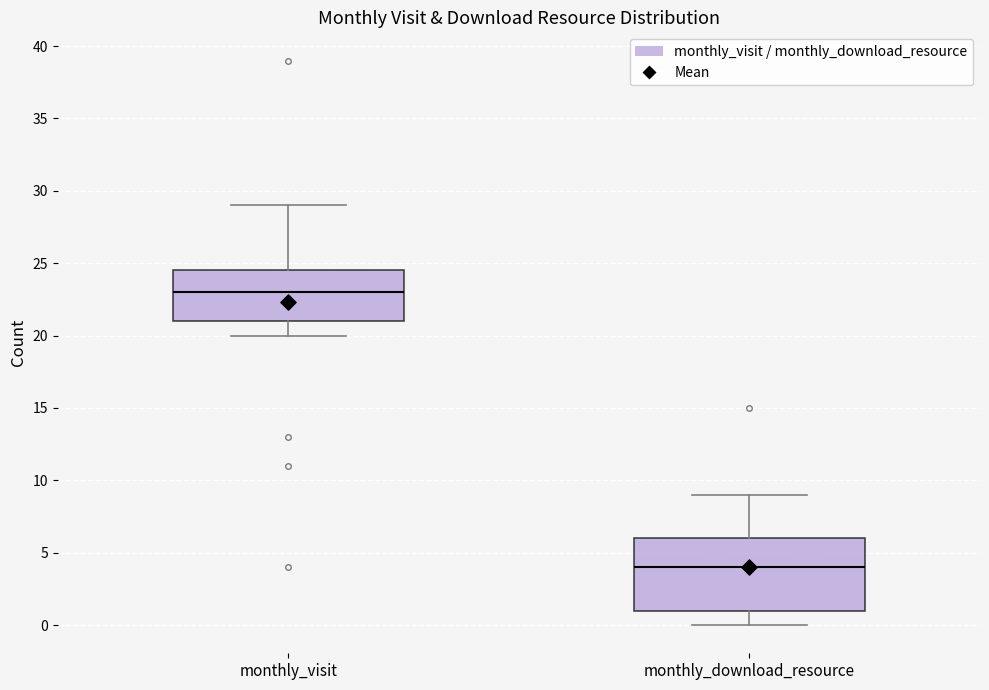

Which box is the tallest, from its lower edge to its upper edge?

monthly_download_resource